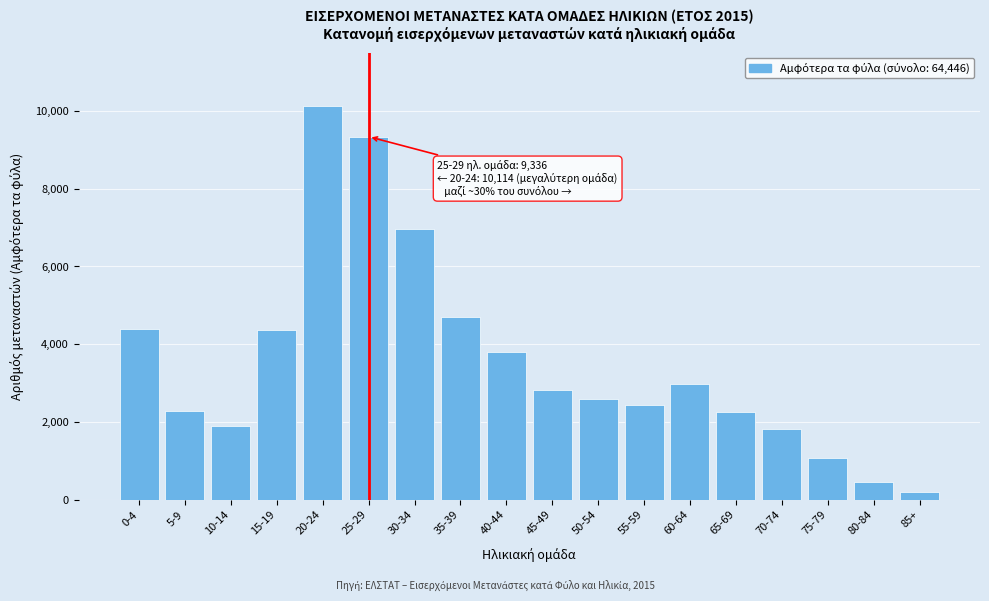

What is the maximum value shown in the chart?

10114